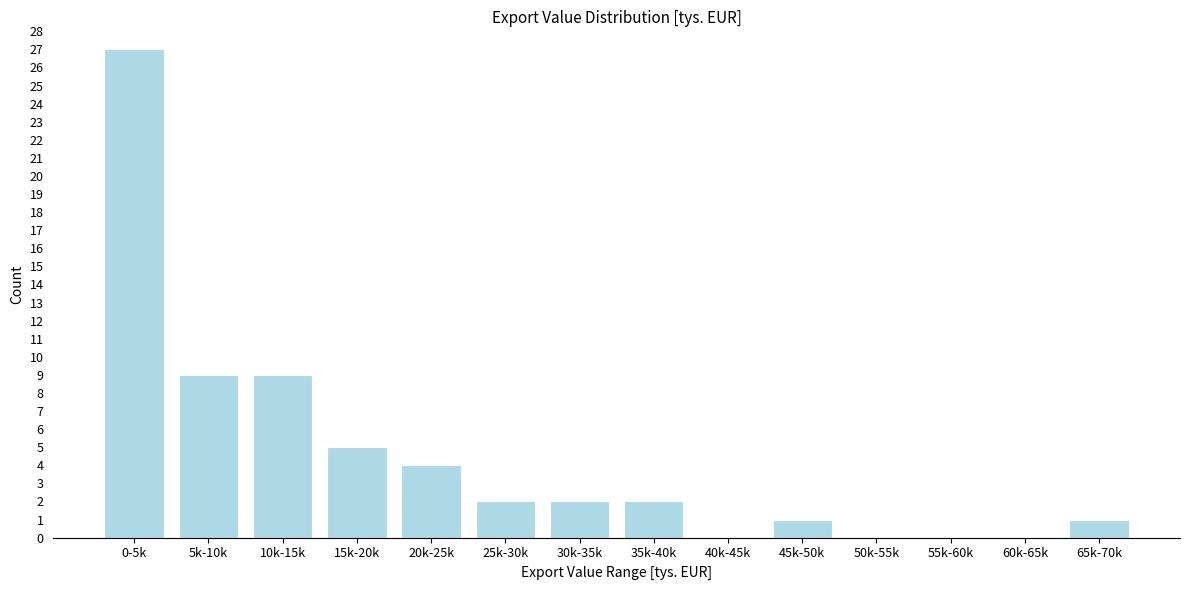

Reading left to right, what are all the values shown in this chart?

0-5k=27	5k-10k=9	10k-15k=9	15k-20k=5	20k-25k=4	25k-30k=2	30k-35k=2	35k-40k=2	40k-45k=0	45k-50k=1	50k-55k=0	55k-60k=0	60k-65k=0	65k-70k=1